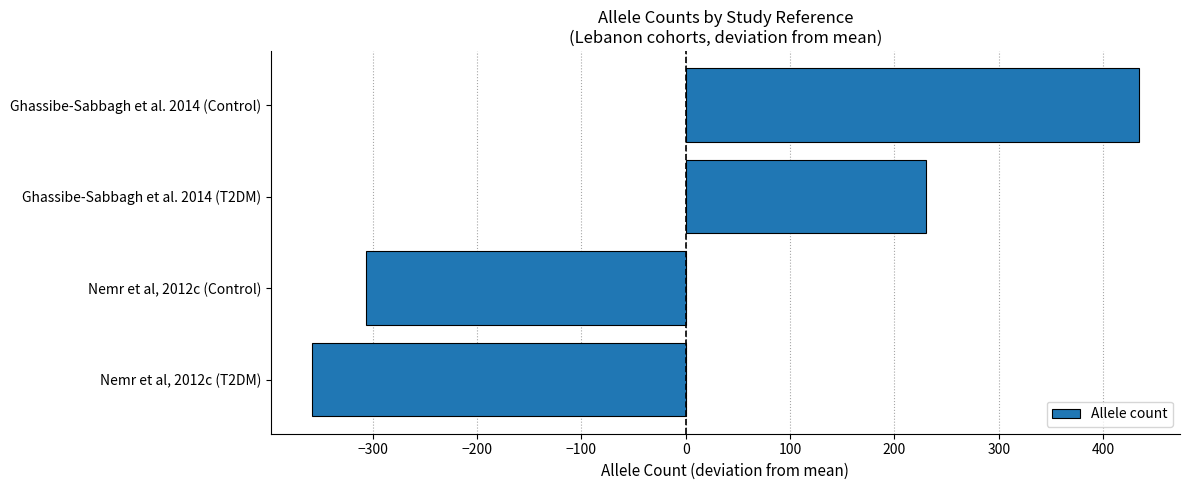

Reading top to bottom, transcribe all the data shown in this chart.

434	230	-306	-358